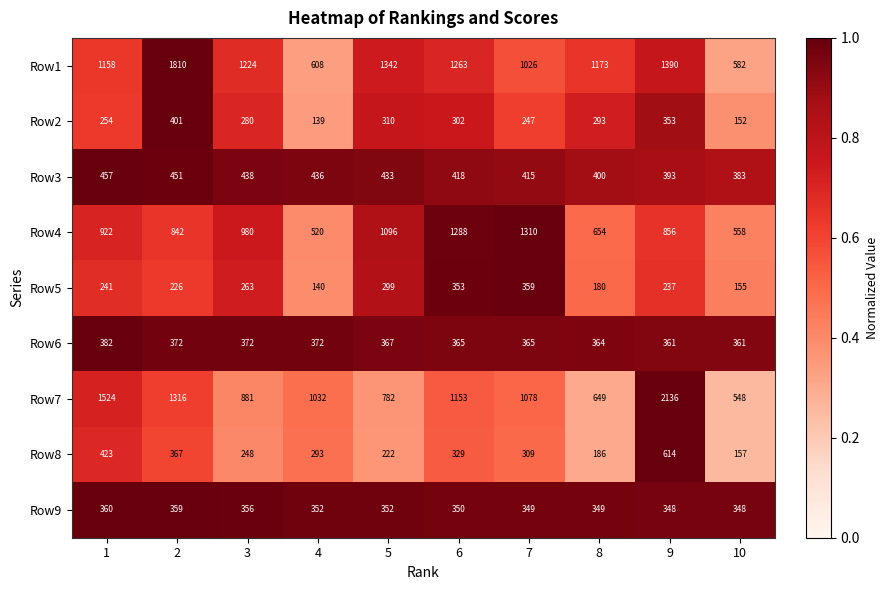

The Row4 series shows 1036 at 8. True or false?

False